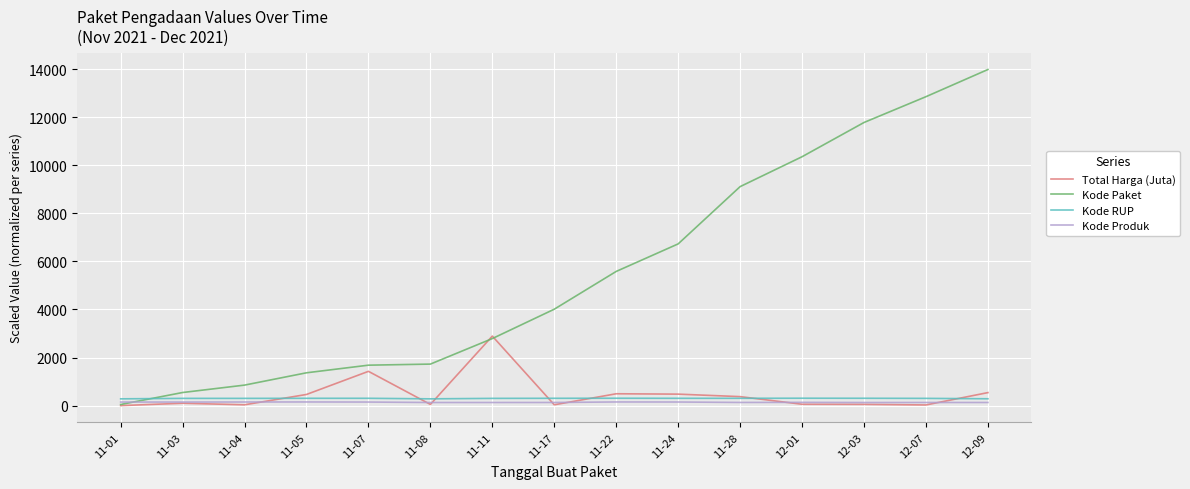

Does the chart display data point markers on the line(s)?

No